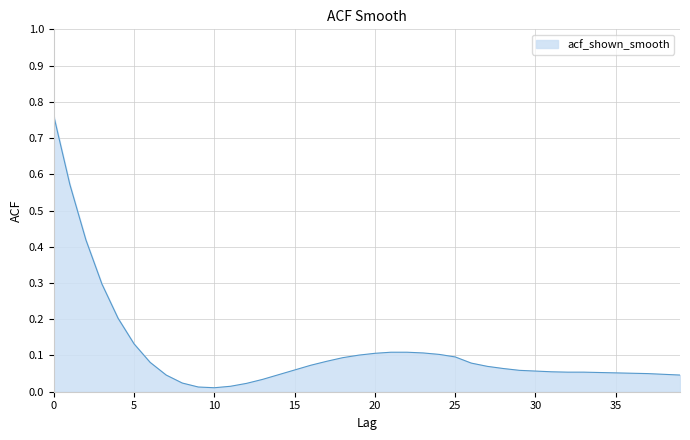

What is the difference between the maximum and minimum values?

0.8